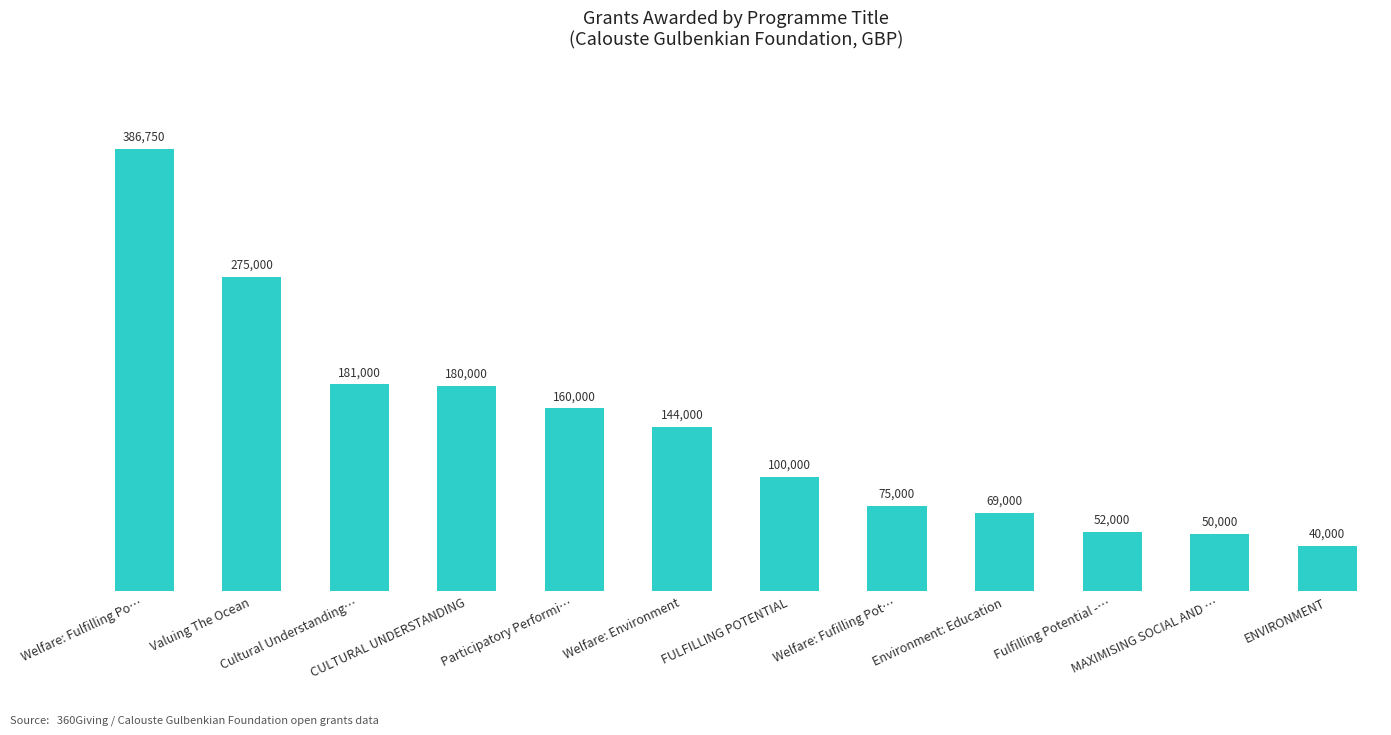

True or false: the data shows 275000 at Valuing The Ocean.

True